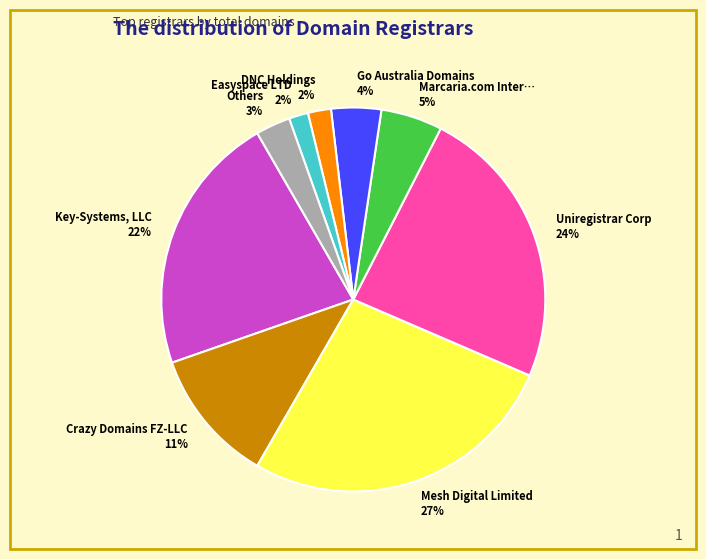

Count the number of slices in the pie.

9